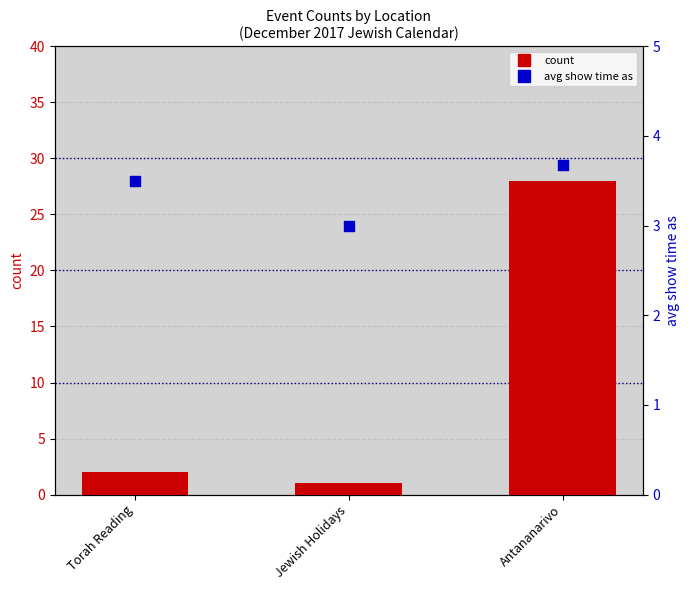

Which series contains the highest Y value?

count